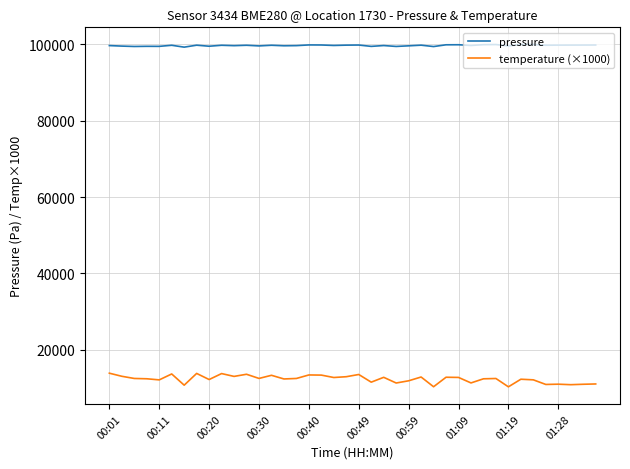

What is the maximum value shown in the chart?

99997.7